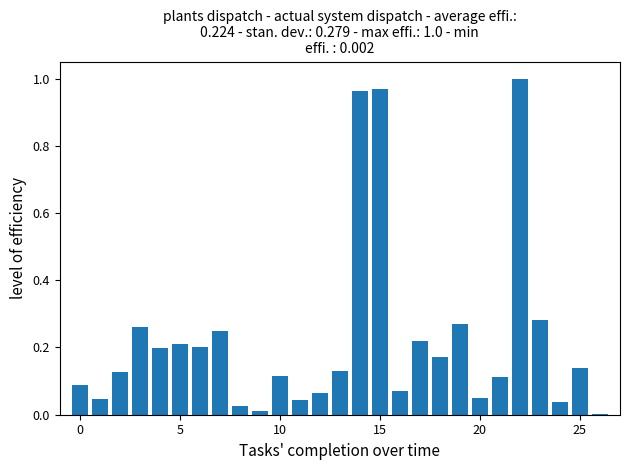

What is the sum of all values?

6.1